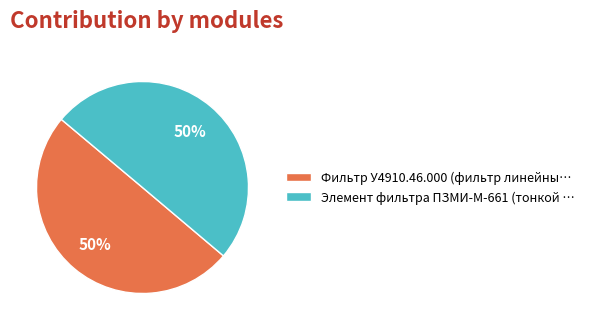

To the nearest percent, what portion does Элемент фильтра ПЗМИ-М-661 (тонкой … represent?

50%